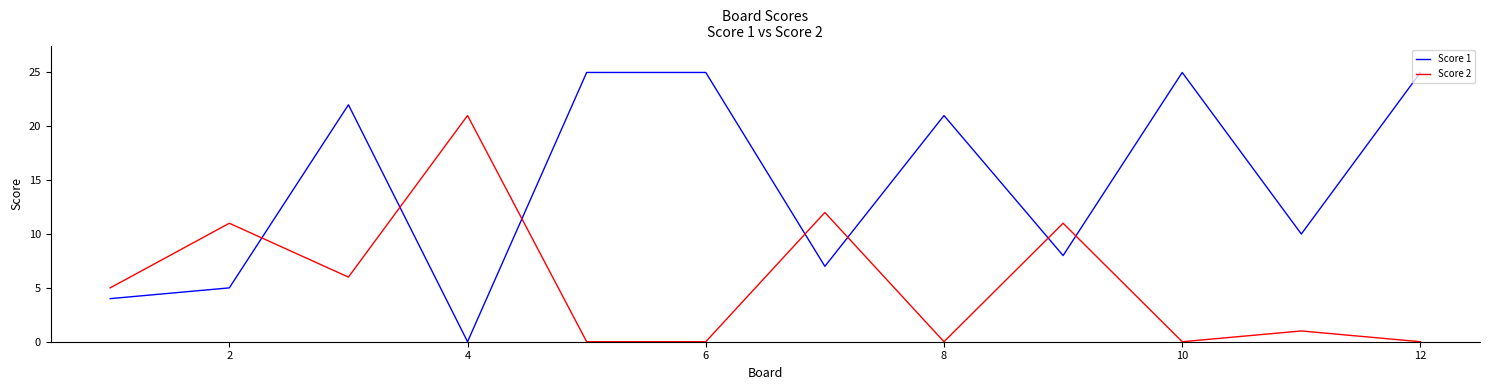

Which series has the largest range (max minus min)?

Score 1